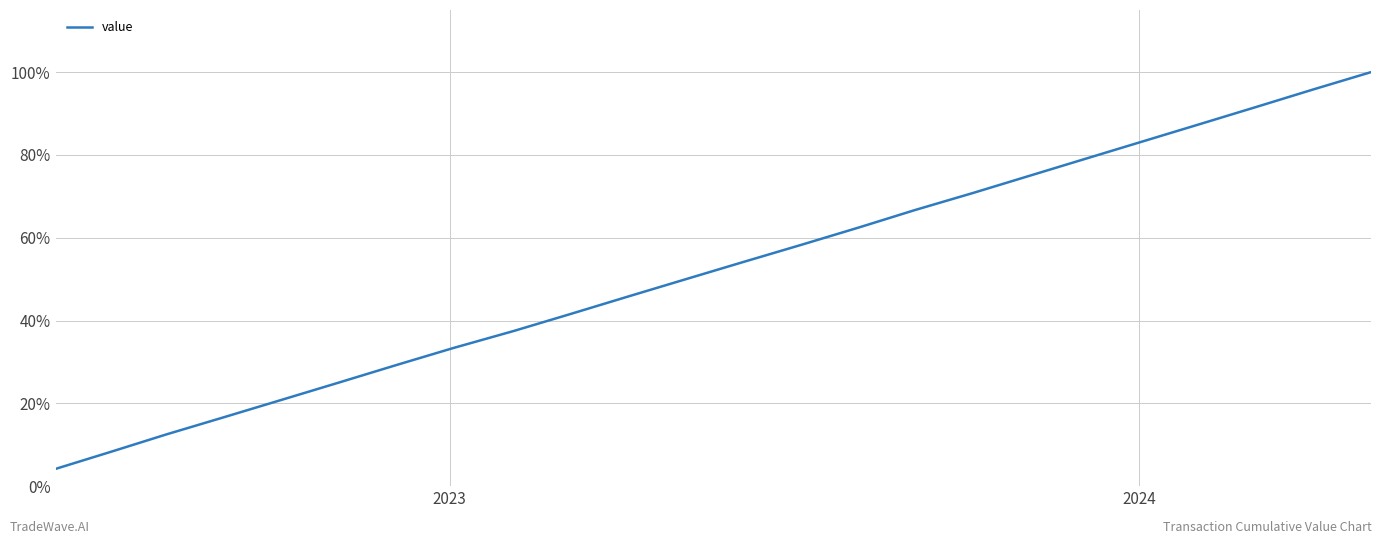

Is this an area chart (filled region under the line)?

No